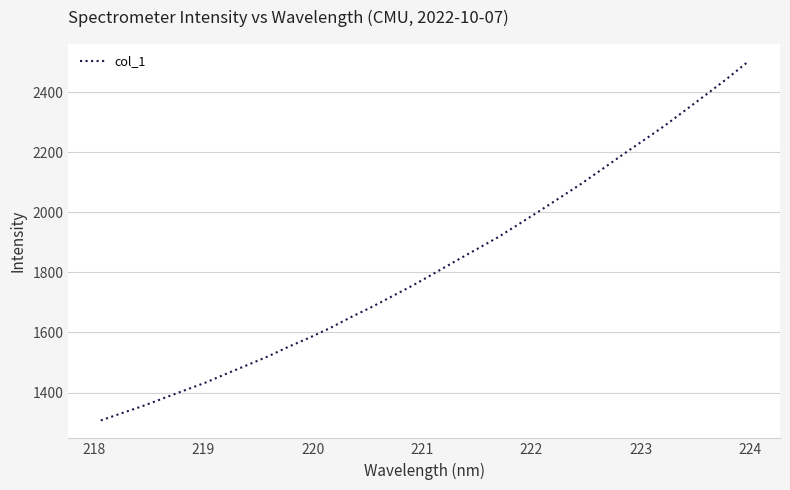

Does the chart have visible grid lines?

Yes